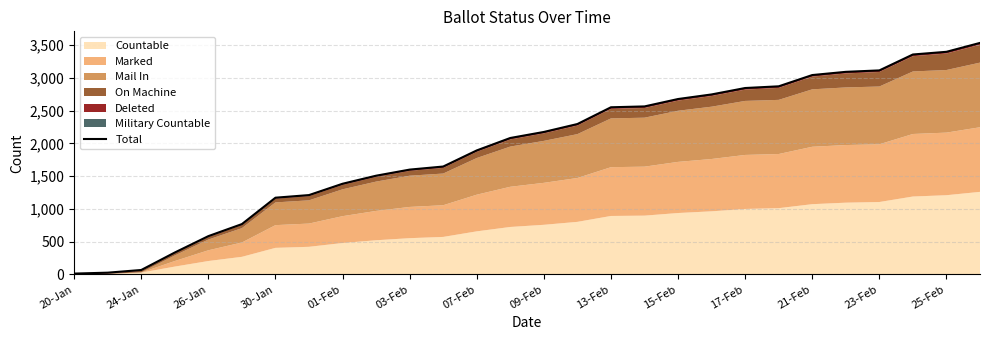

The value at 17 is 2564. True or false?

True